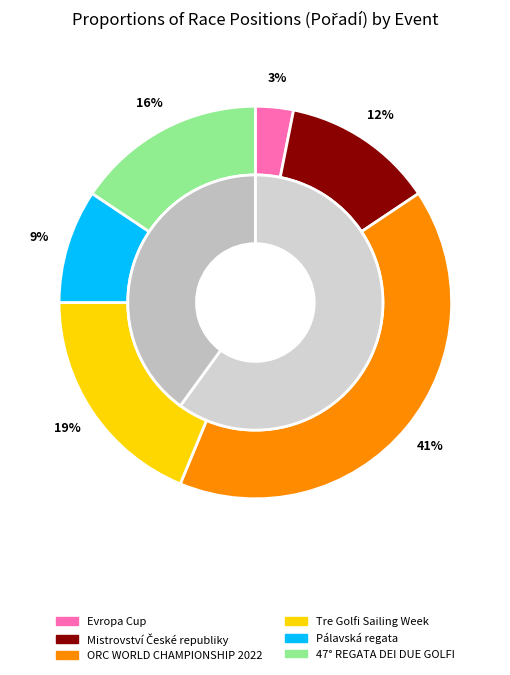

True or false: Mistrovství České republiky accounts for 1% of the total.

False